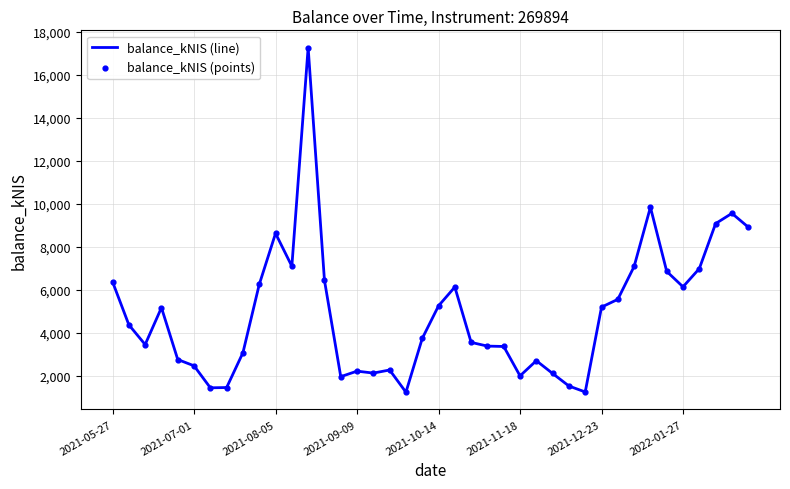

What is the difference between the maximum and minimum values?

16043.0